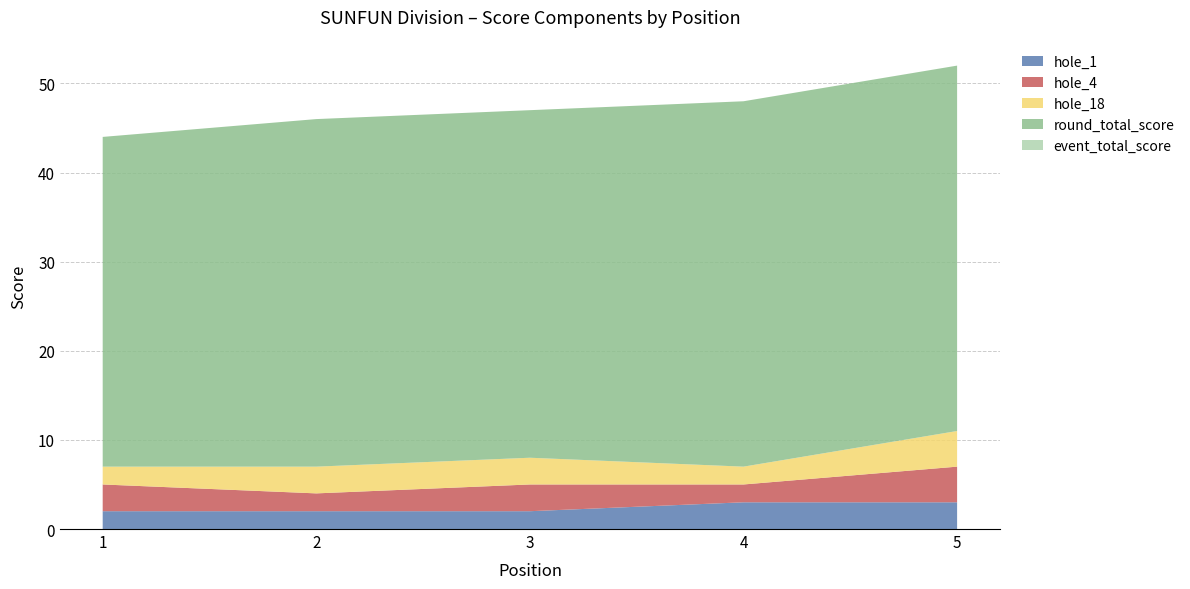

Reading left to right, transcribe all the data shown in this chart.

event_total_score: 1=44	2=46	3=47	4=48	5=52
round_total_score: 1=44	2=46	3=47	4=48	5=52
hole_1: 1=2	2=2	3=2	4=3	5=3
hole_4: 1=3	2=2	3=3	4=2	5=4
hole_18: 1=2	2=3	3=3	4=2	5=4